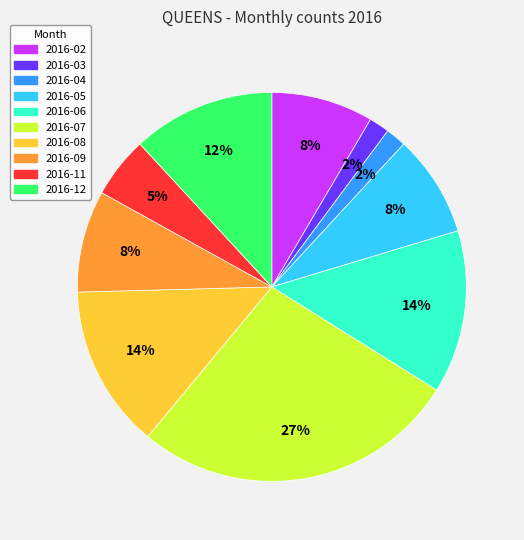

To the nearest percent, what is the difference between the largest and smallest slice percentages?

25%